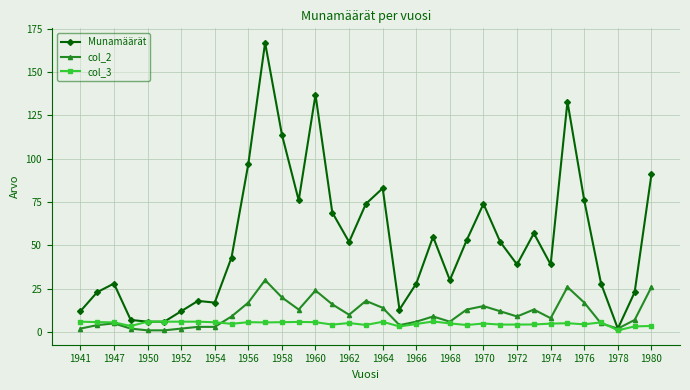

What is the value of the col_3 point at the 22nd from the left?

6.1